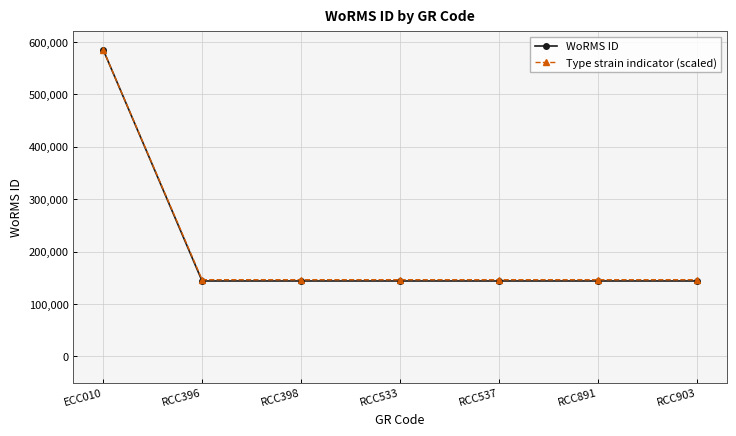

Reading left to right, extract all data points from this chart.

WoRMS ID: 585403.0	143947.0	143947.0	143947.0	143947.0	143947.0	143947.0
Type strain indicator (scaled): 585403.0	146350.8	146350.8	146350.8	146350.8	146350.8	146350.8